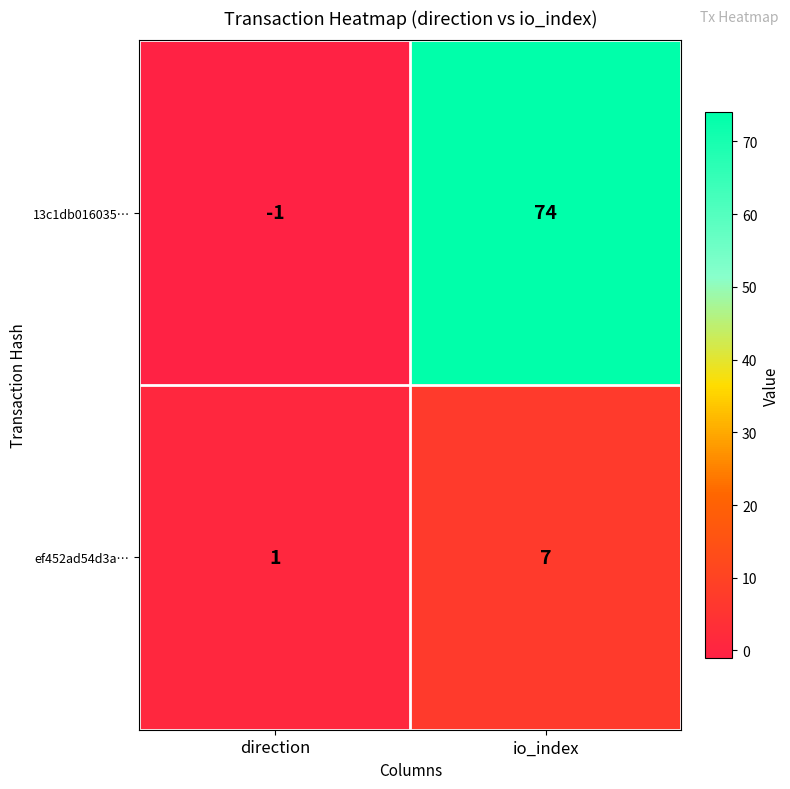

At how many categories does at least one series exceed 35?

1